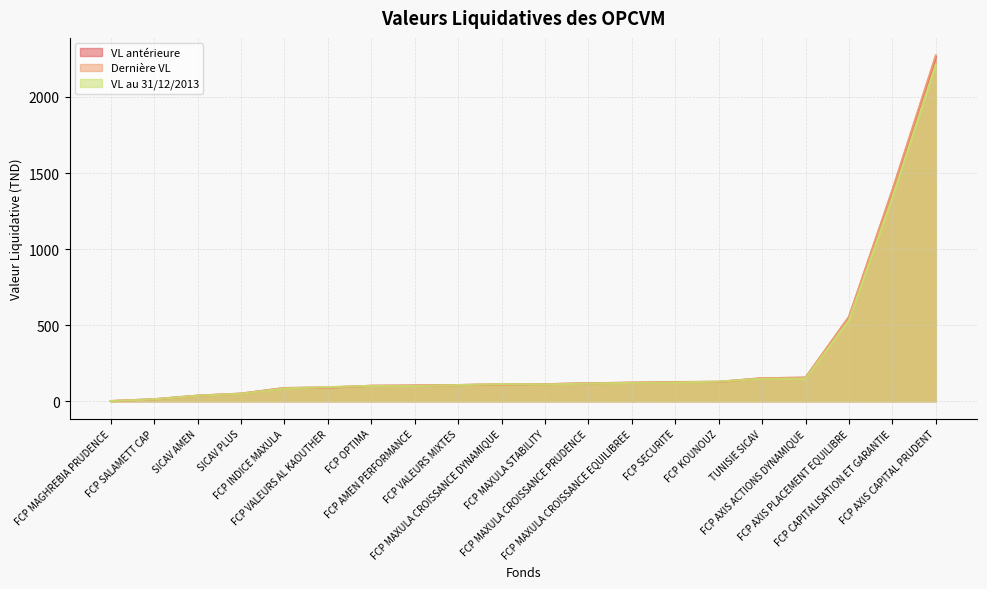

What is the difference between the highest and lowest values at FCP AXIS PLACEMENT EQUILIBRE?

20.3